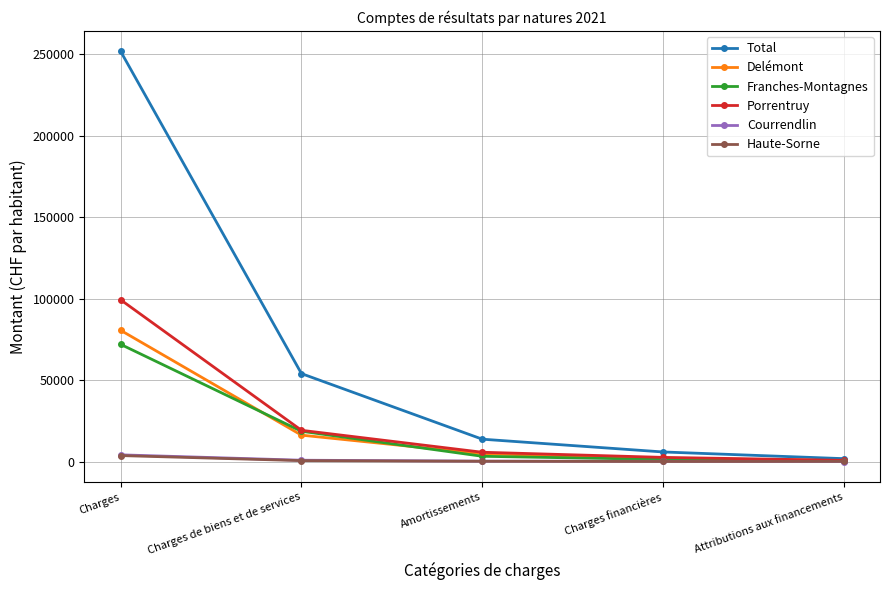

Read the Delémont value at Amortissements.

4777.3